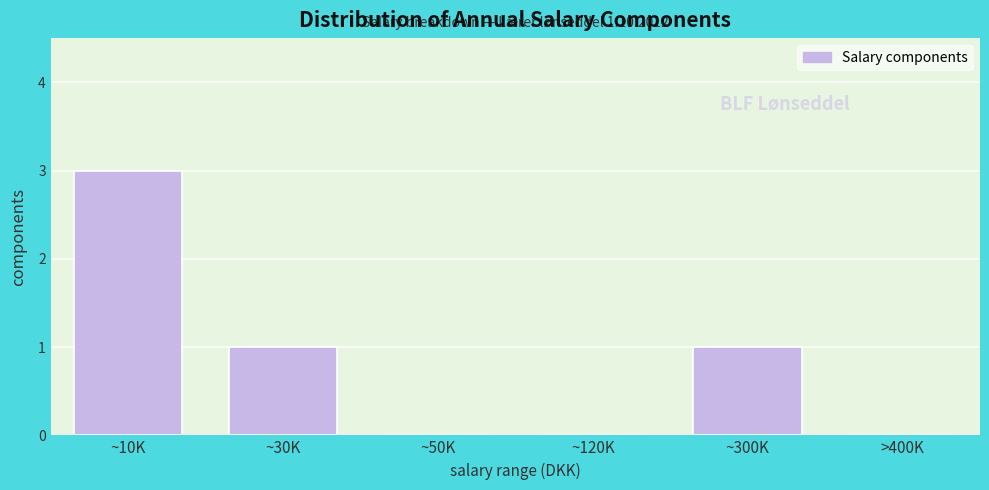

Reading left to right, what are all the values shown in this chart?

~10K=3	~30K=1	~50K=0	~120K=0	~300K=1	>400K=0